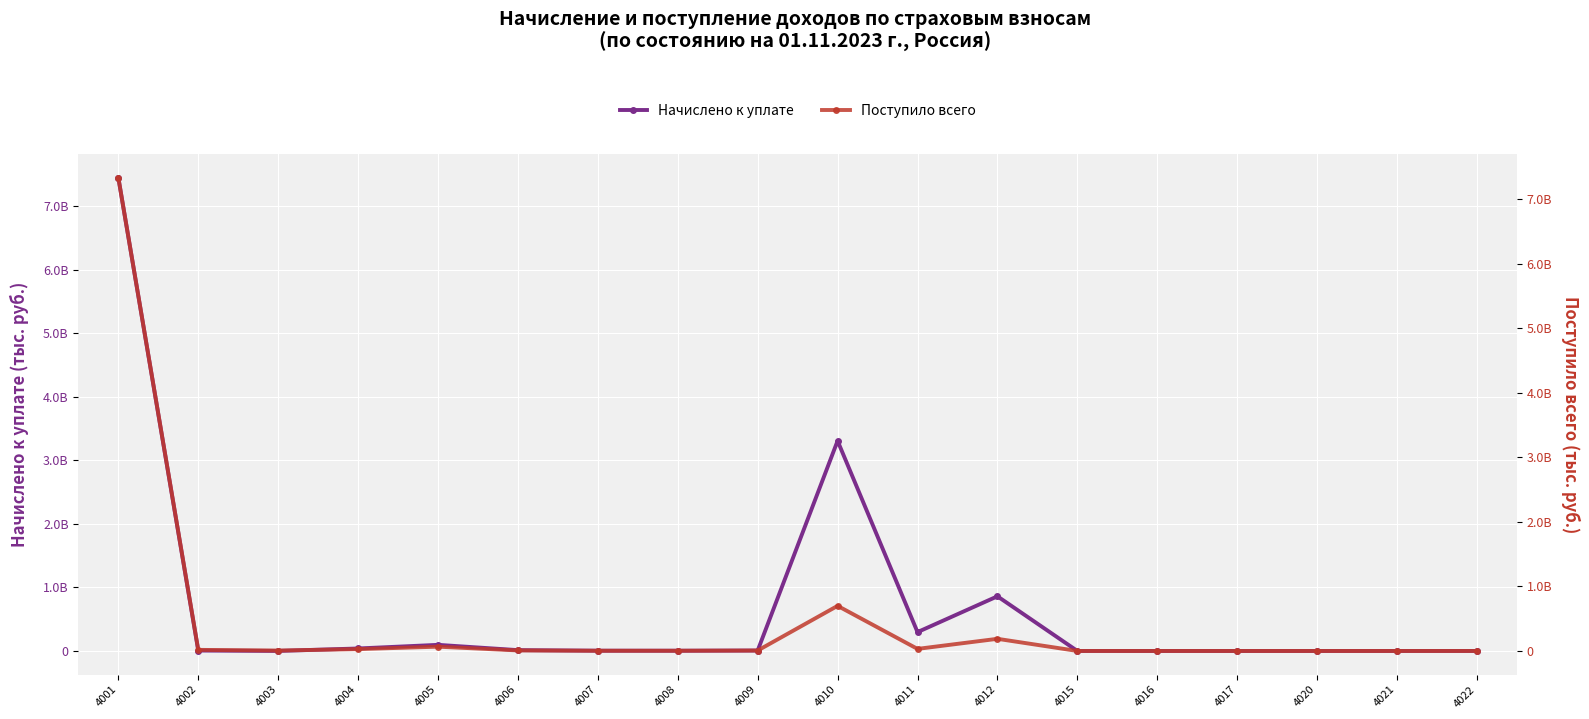

What is the approximate value of Начислено к уплате at 4012?

860505856